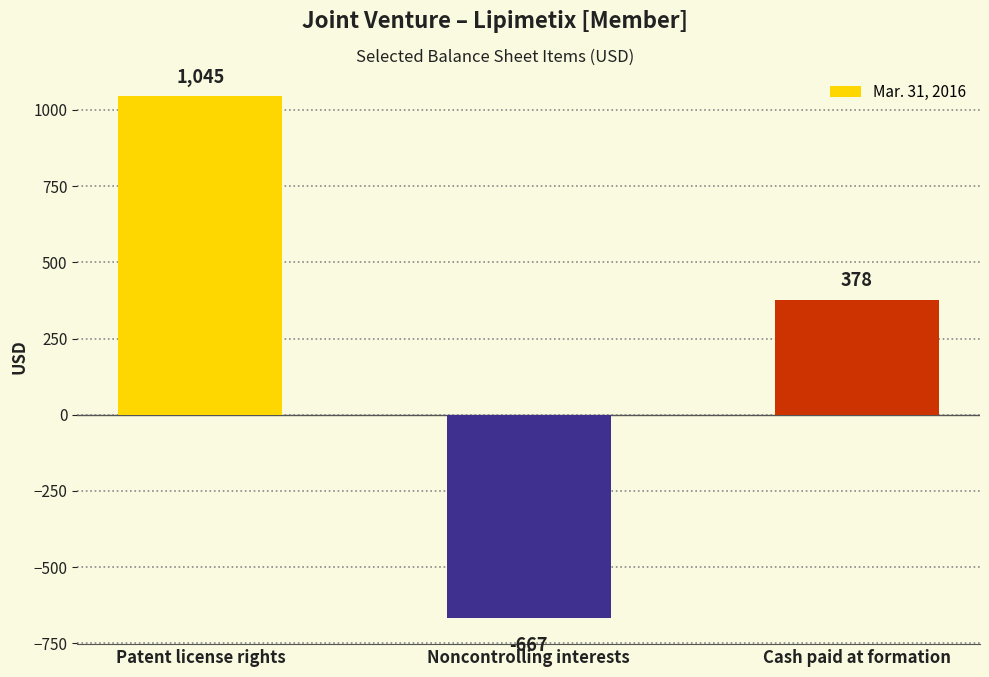

Rank the categories by value from lowest to highest.

Noncontrolling interests, Cash paid at formation, Patent license rights